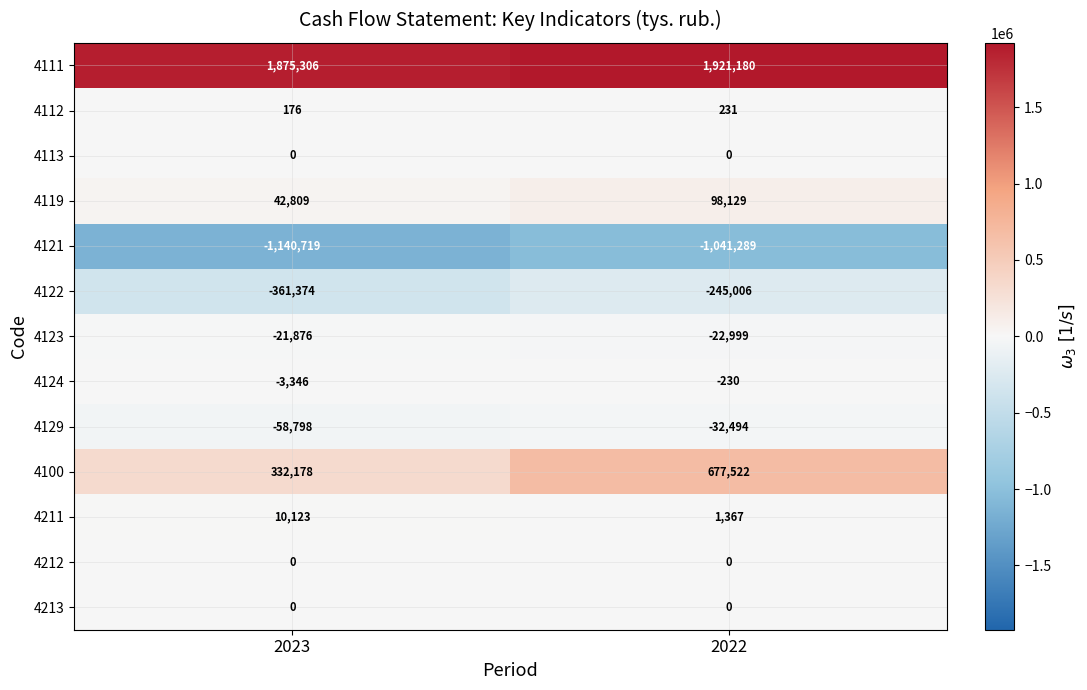

What is the spread (max minus min) of values at 2023?

3016025